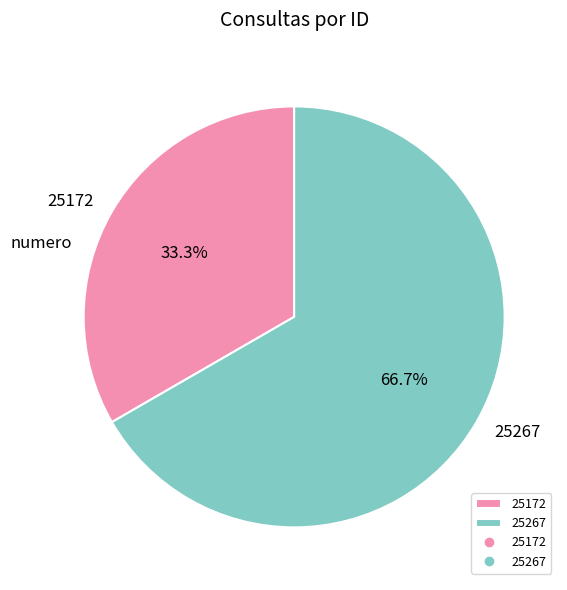

What is the ratio of the value at 25172 to the value at 25267?

0.5